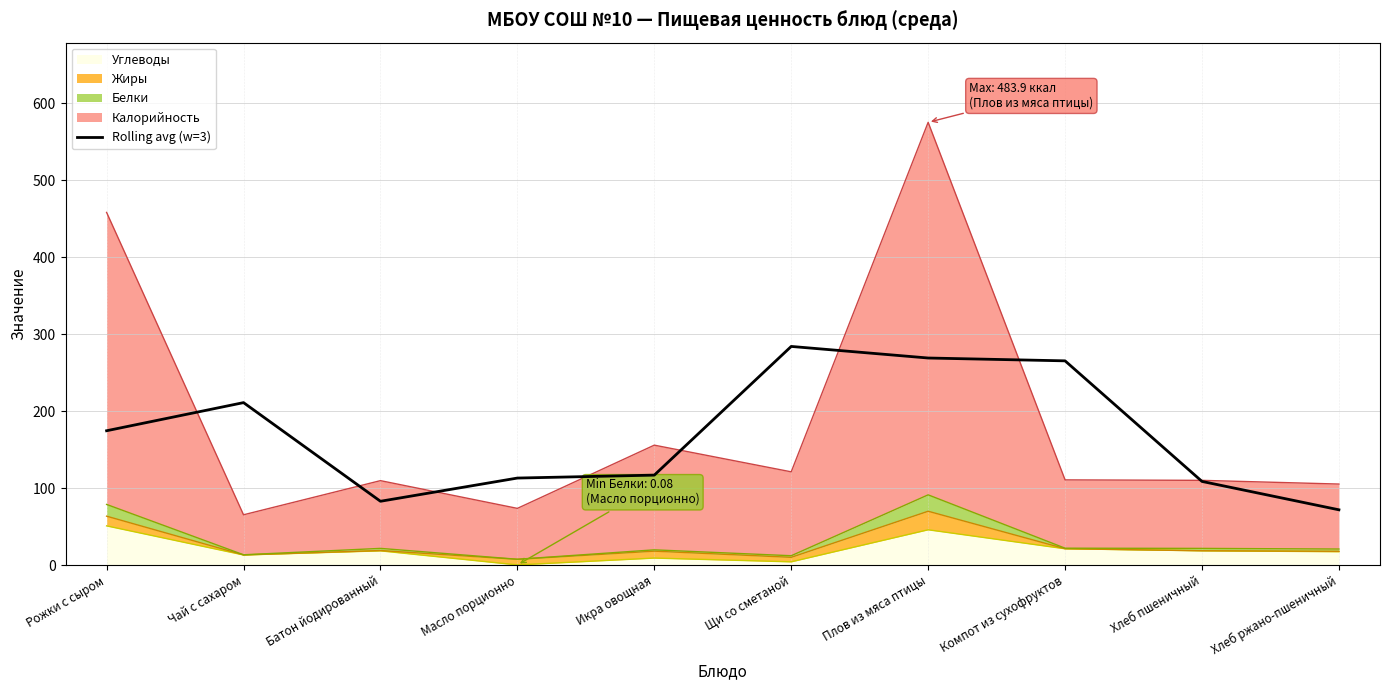

What is the change in value from Икра овощная to Хлеб пшеничный?

-8.2